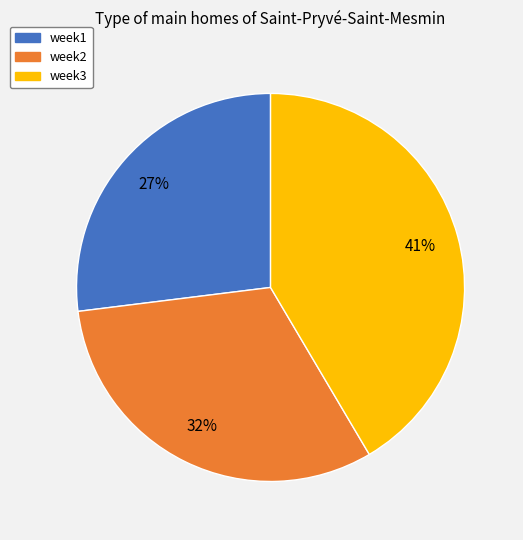

To the nearest percent, what portion does week1 represent?

27%